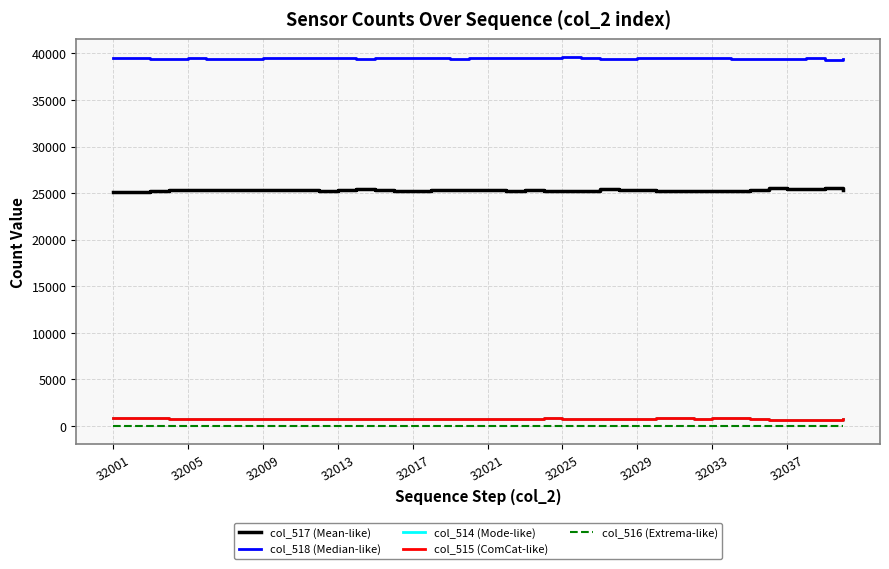

Which series has the largest total across all categories?

col_518 (Median-like)